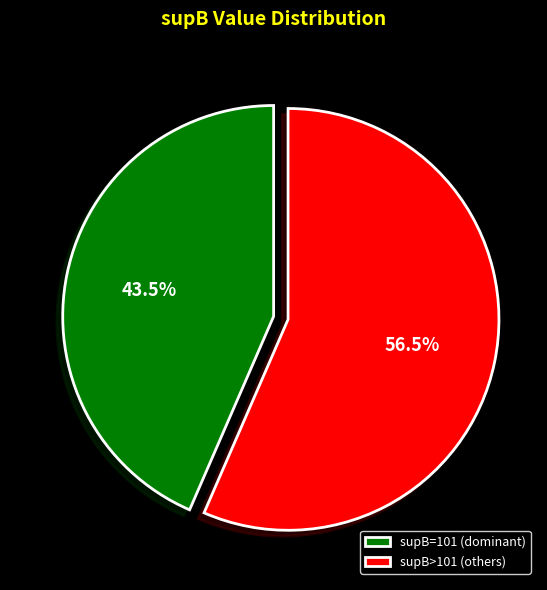

Count the number of slices in the pie.

2